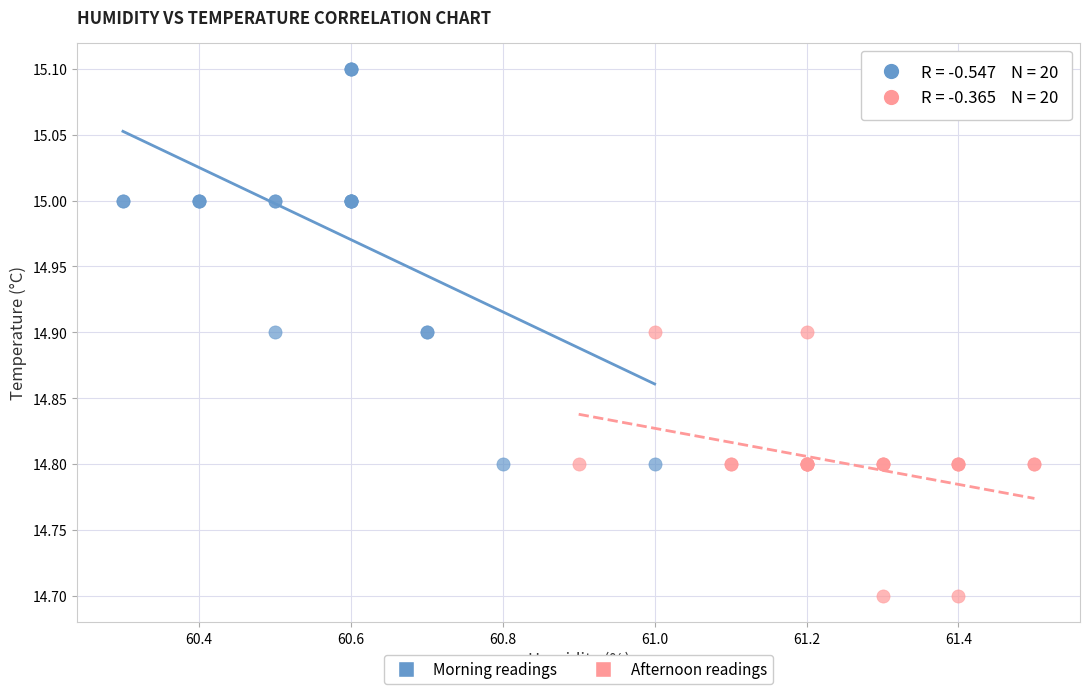

What are all the series names shown in the legend?

Morning readings, Afternoon readings